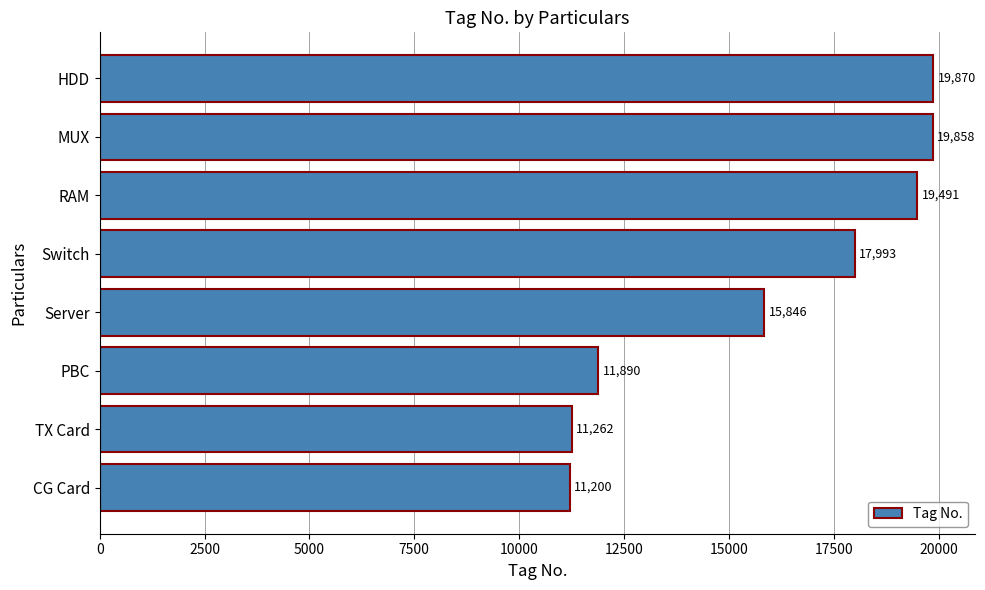

Which has a higher value, RAM or HDD?

HDD